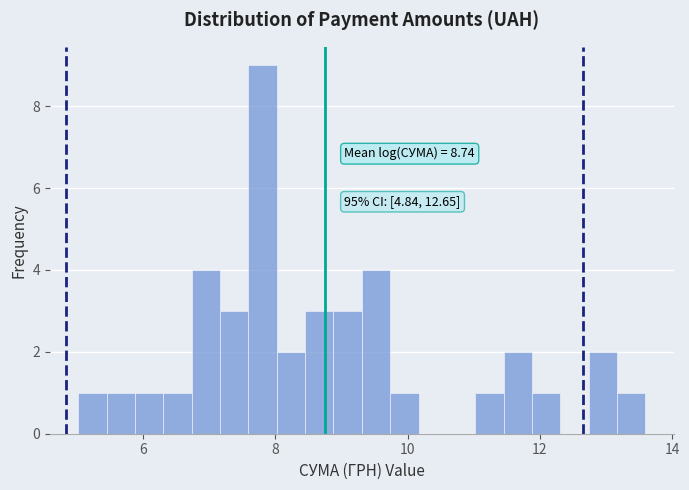

Read against the x-axis, roughly where is the centre of the tallest bar?

7.8